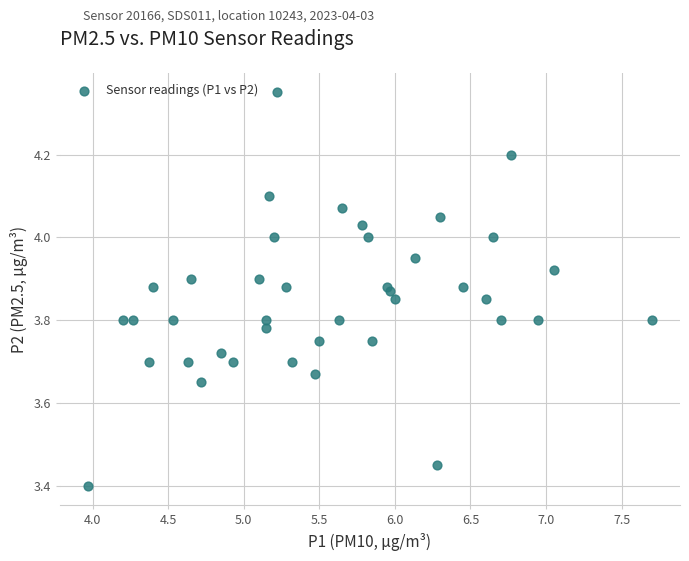

What Y value in the scatter plot is closest to 3?

3.4